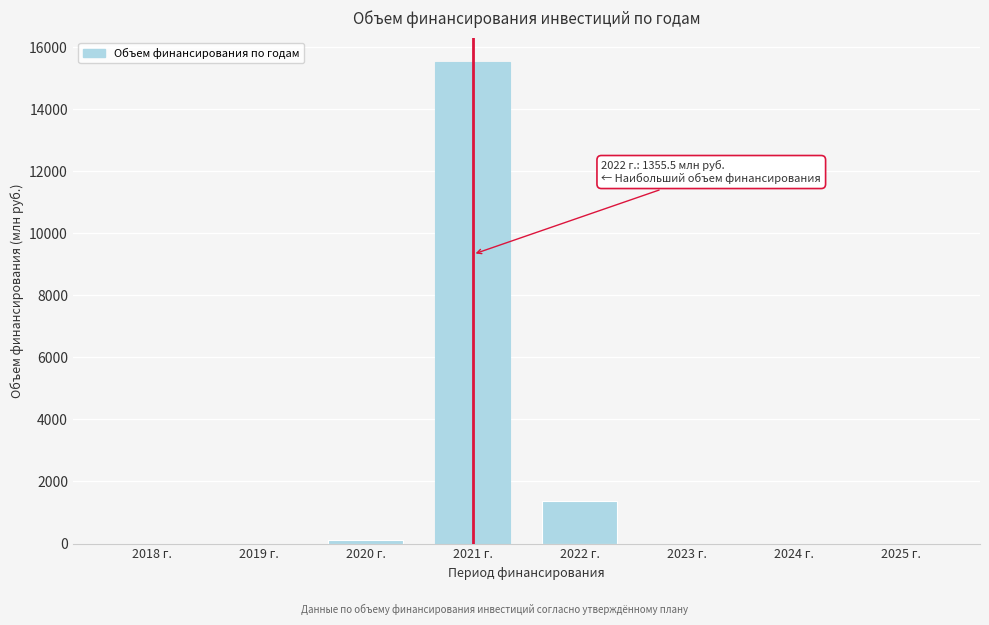

Reading left to right, transcribe all the data shown in this chart.

2018 г.=0.0	2019 г.=0.0	2020 г.=122.9	2021 г.=15529.8	2022 г.=1355.5	2023 г.=0.0	2024 г.=0.0	2025 г.=0.0